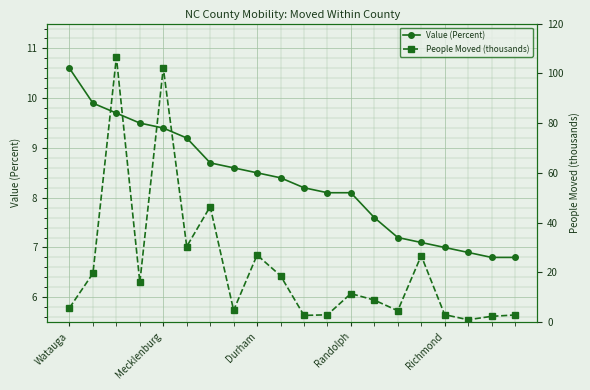

Read the Value (Percent) value at Richmond.

7.0